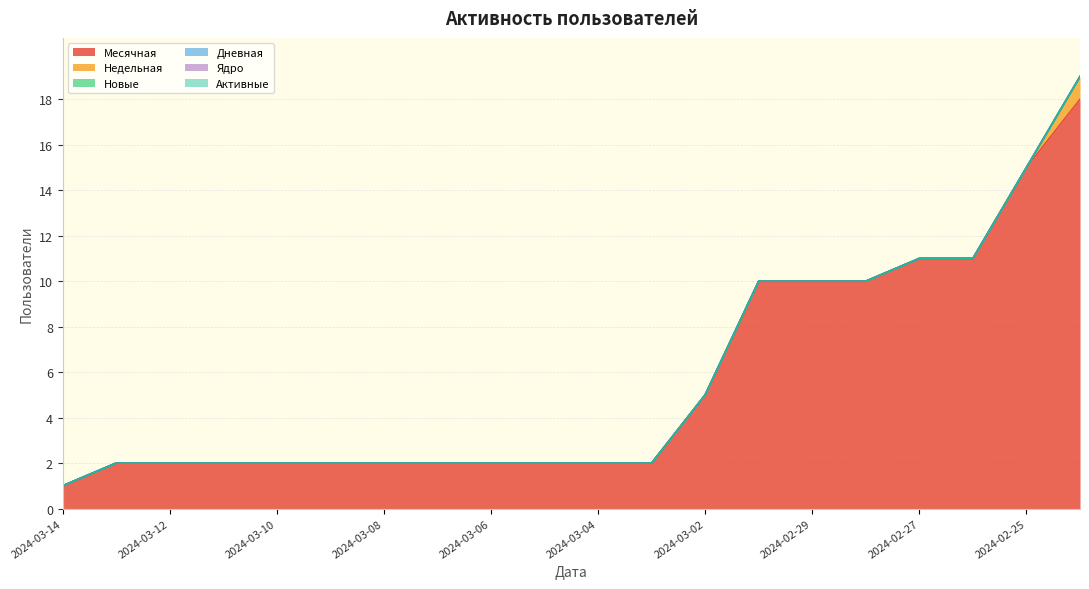

Is it true that Новые equals 0 at 2024-03-13?

True